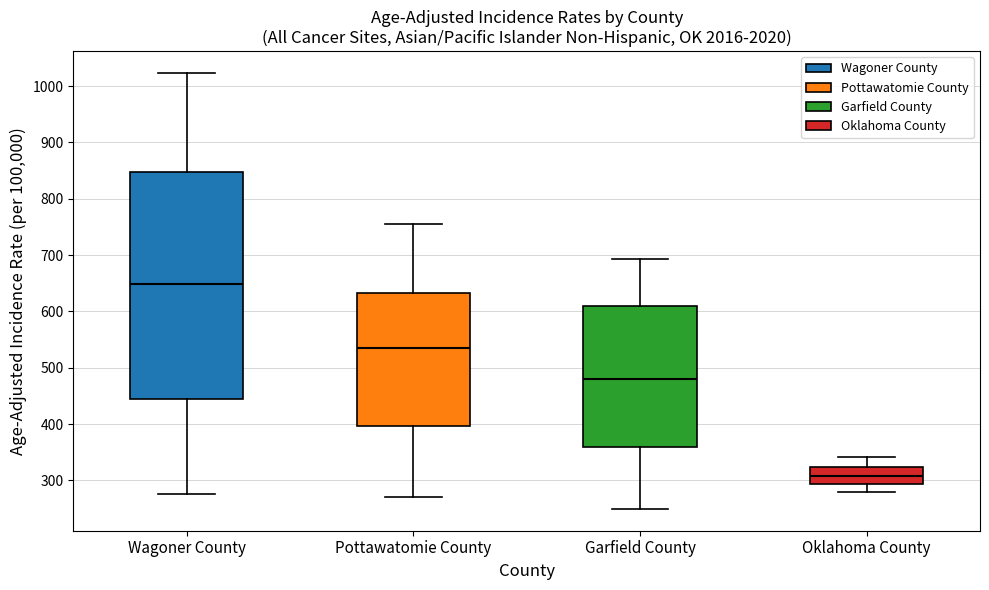

Reading left to right, transcribe this box plot: for each box, give where its median line is, the range the box spans, and where its two whiskers end, as read against the y-axis. The values are not printed on the chart, so give them approximately, as read against the axis.

Wagoner County: median 650, box 450 to 850, whiskers 280 to 1020
Pottawatomie County: median 530, box 400 to 630, whiskers 270 to 760
Garfield County: median 480, box 360 to 610, whiskers 250 to 690
Oklahoma County: median 310, box 290 to 320, whiskers 280 to 340